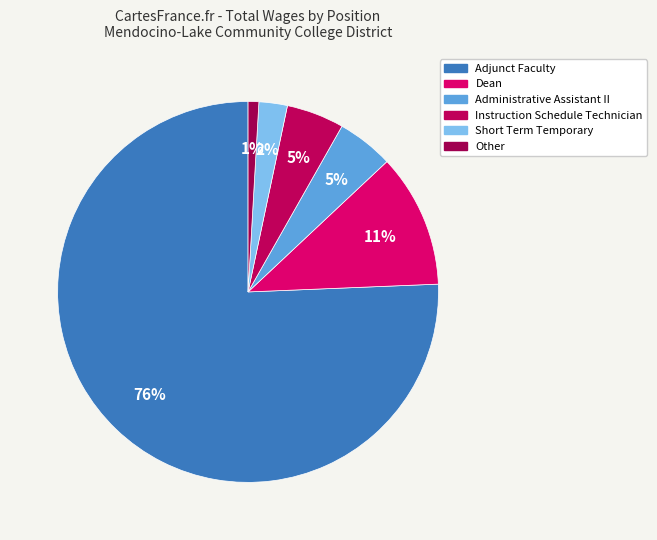

Combined, do Other and Dean account for over 50%?

No